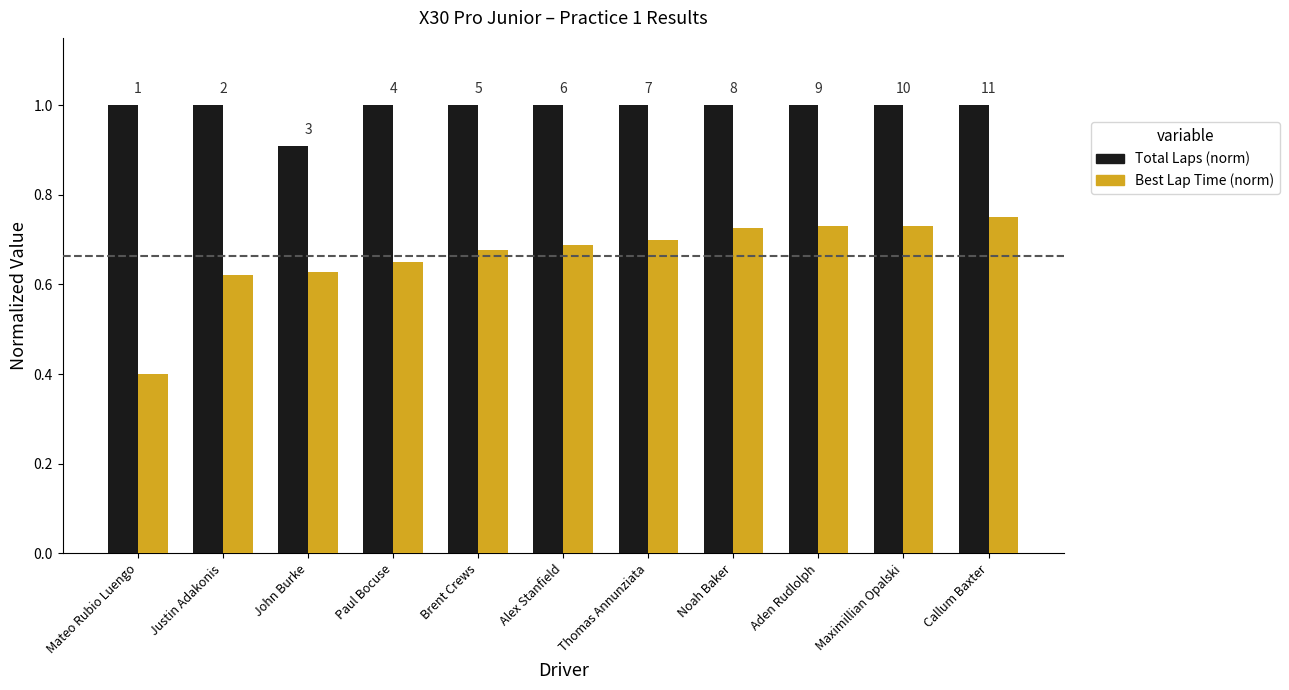

What is the value of the Total Laps (norm) bar at the 6th from the left?

1.0